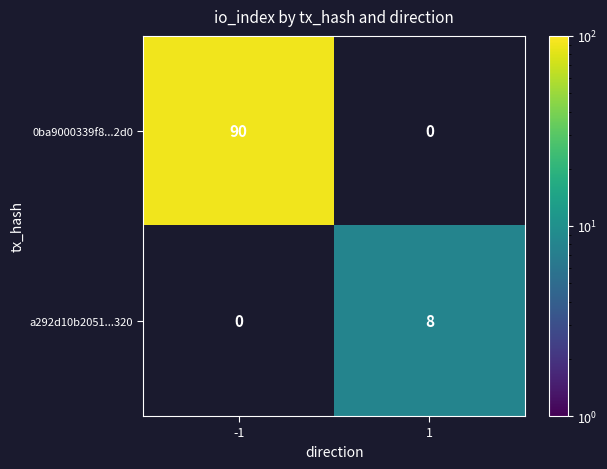

The value of a292d10b2051...320 at 1 is 1.7. True or false?

False